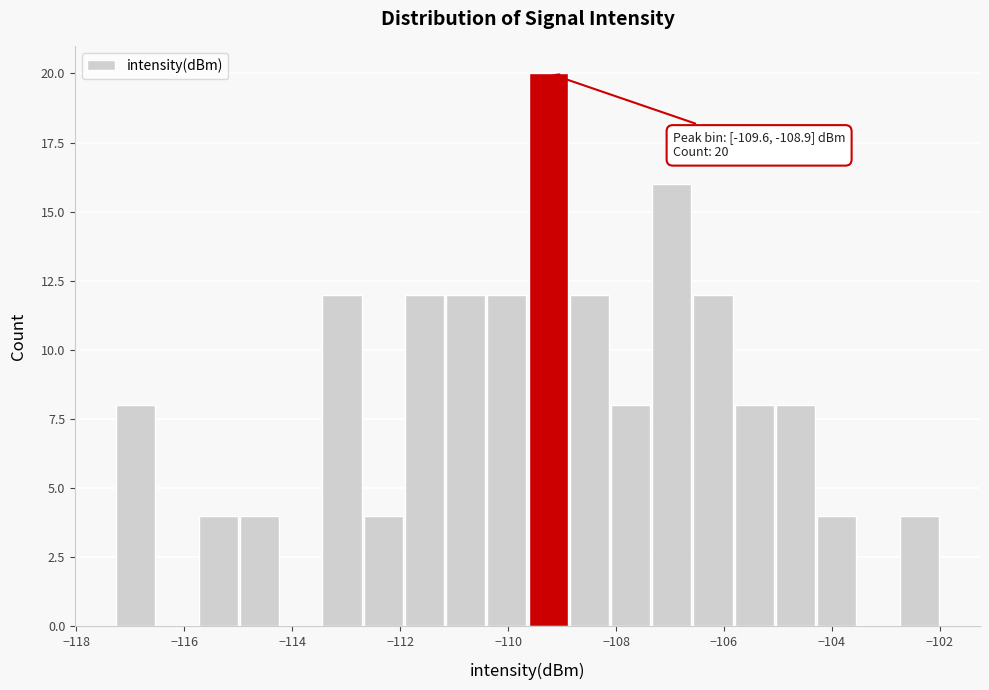

Read against the x-axis, roughly where is the centre of the tallest bar?

-109.2